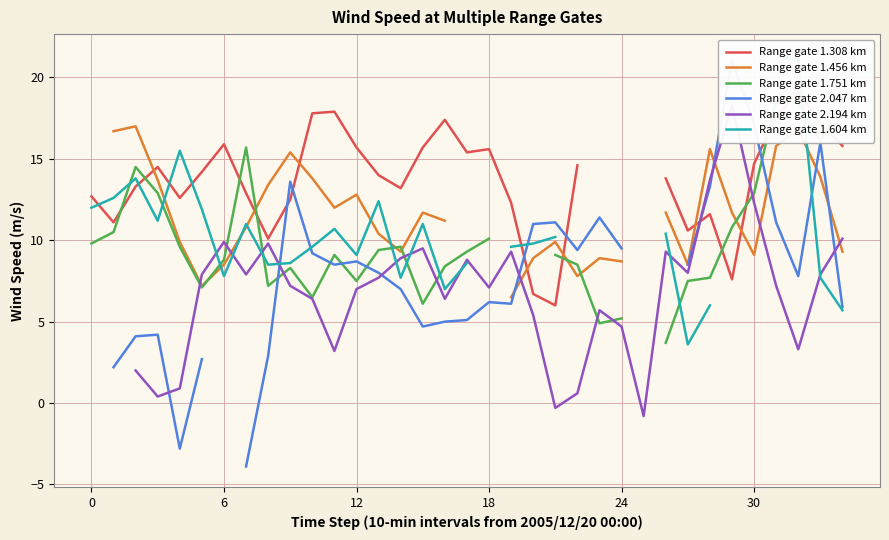

Does the chart display data point markers on the line(s)?

No